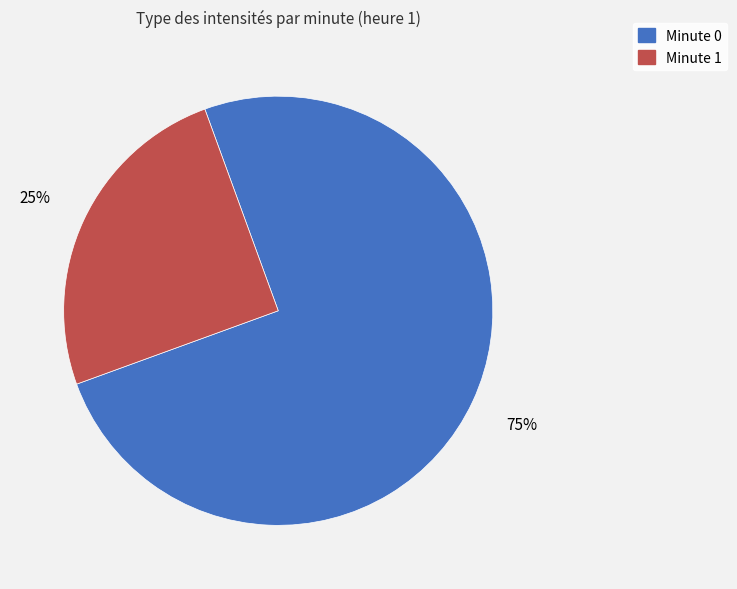

To the nearest percent, what is the difference between the largest and smallest slice percentages?

50%